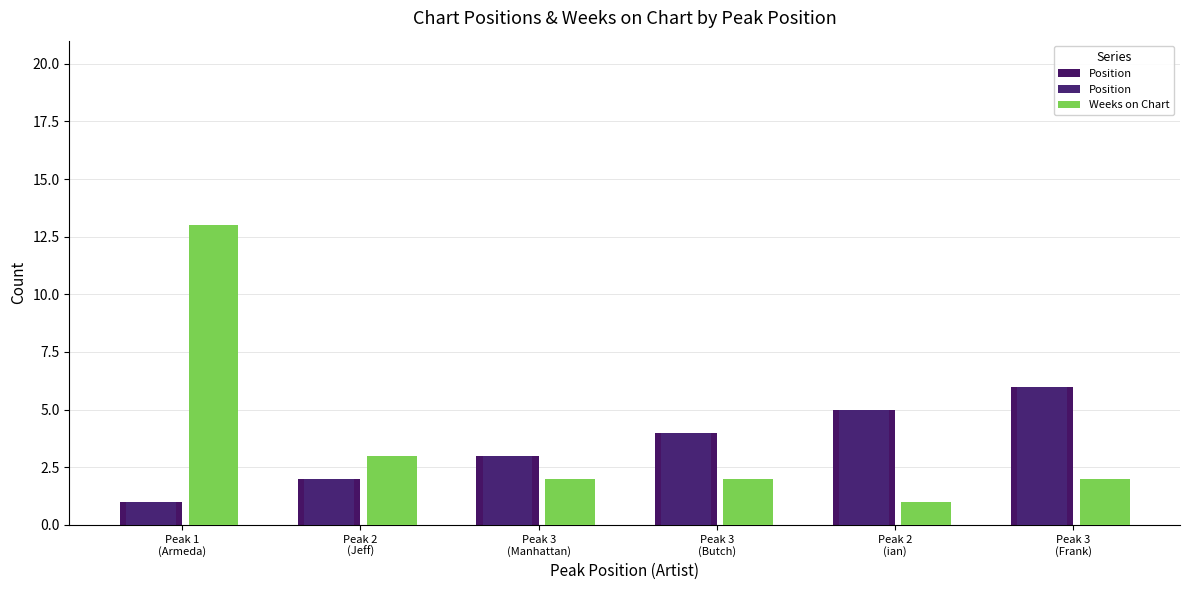

Rank the categories by Position value from highest to lowest.

Peak 3
(Frank), Peak 2
(ian), Peak 3
(Butch), Peak 3
(Manhattan), Peak 2
(Jeff), Peak 1
(Armeda)